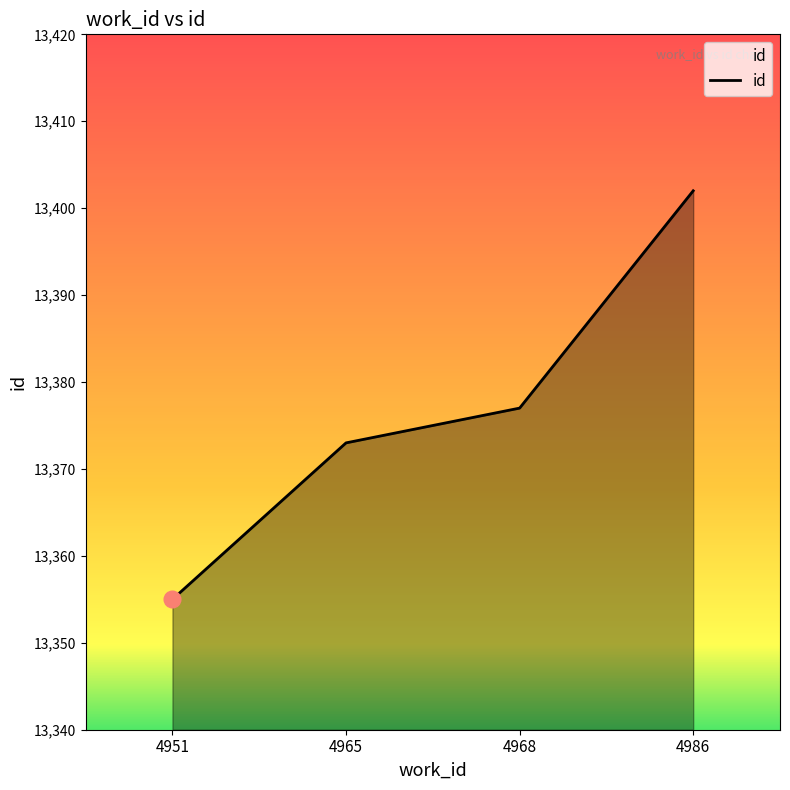

How many distinct data groups are displayed?

1